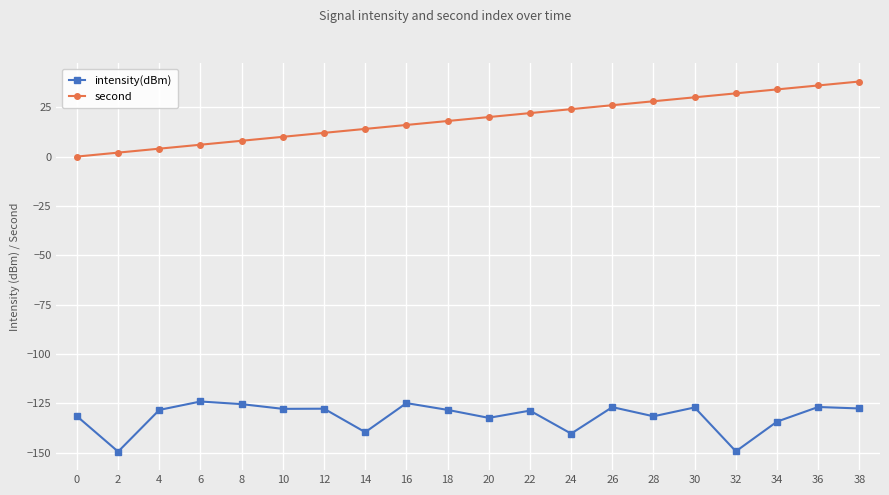

At 38, list the series in order from smallest to largest.

intensity(dBm), second